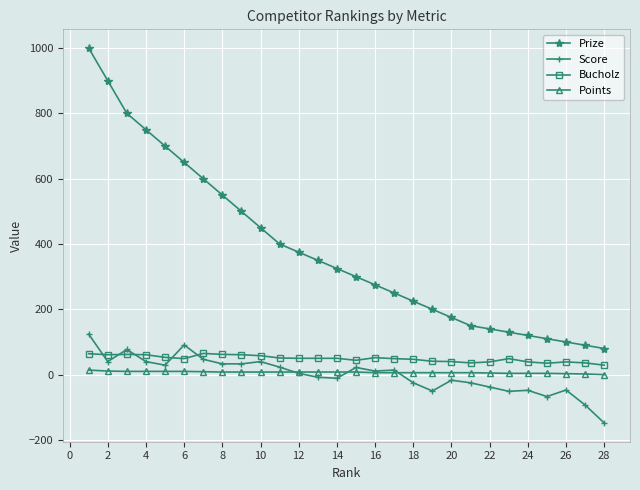

List the series in order of their peak value, highest first.

Prize, Score, Bucholz, Points